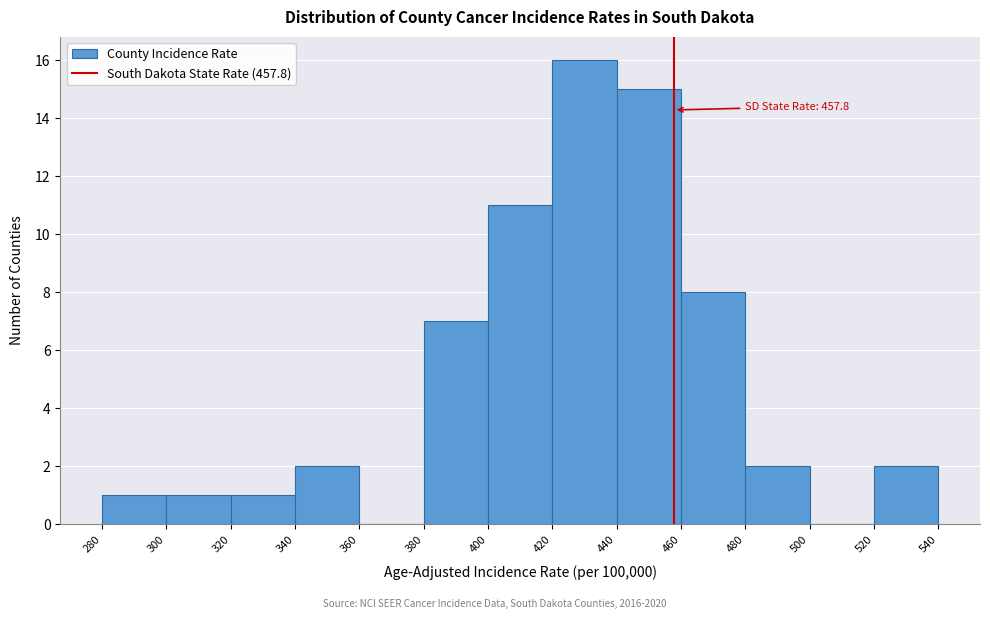

Over which range of the x-axis is the bar tallest?

420 to 440